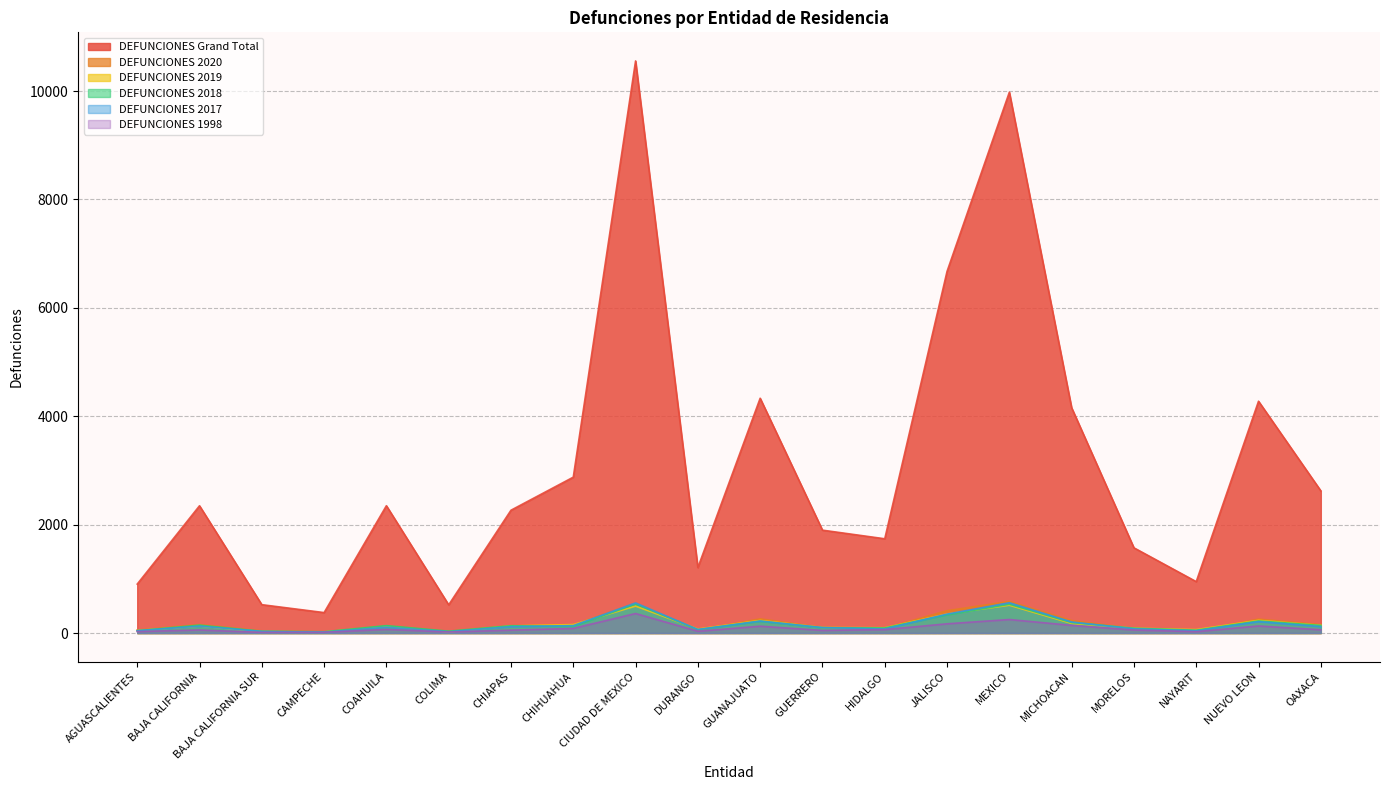

Reading right to left, transcribe all the data shown in this chart.

DEFUNCIONES Grand Total: OAXACA=2623	NUEVO LEON=4277	NAYARIT=948	MORELOS=1572	MICHOACAN=4156	MEXICO=9979	JALISCO=6673	HIDALGO=1739	GUERRERO=1898	GUANAJUATO=4332	DURANGO=1208	CIUDAD DE MEXICO=10556	CHIHUAHUA=2876	CHIAPAS=2266	COLIMA=520	COAHUILA=2349	CAMPECHE=377	BAJA CALIFORNIA SUR=523	BAJA CALIFORNIA=2348	AGUASCALIENTES=903
DEFUNCIONES 2020: OAXACA=155	NUEVO LEON=257	NAYARIT=41	MORELOS=82	MICHOACAN=230	MEXICO=583	JALISCO=412	HIDALGO=89	GUERRERO=101	GUANAJUATO=262	DURANGO=55	CIUDAD DE MEXICO=551	CHIHUAHUA=151	CHIAPAS=136	COLIMA=34	COAHUILA=128	CAMPECHE=23	BAJA CALIFORNIA SUR=40	BAJA CALIFORNIA=156	AGUASCALIENTES=53
DEFUNCIONES 2019: OAXACA=142	NUEVO LEON=234	NAYARIT=63	MORELOS=89	MICHOACAN=177	MEXICO=513	JALISCO=352	HIDALGO=97	GUERRERO=102	GUANAJUATO=232	DURANGO=73	CIUDAD DE MEXICO=497	CHIHUAHUA=156	CHIAPAS=130	COLIMA=21	COAHUILA=123	CAMPECHE=20	BAJA CALIFORNIA SUR=26	BAJA CALIFORNIA=129	AGUASCALIENTES=47
DEFUNCIONES 2018: OAXACA=140	NUEVO LEON=222	NAYARIT=52	MORELOS=88	MICHOACAN=193	MEXICO=531	JALISCO=335	HIDALGO=93	GUERRERO=98	GUANAJUATO=218	DURANGO=63	CIUDAD DE MEXICO=535	CHIHUAHUA=122	CHIAPAS=134	COLIMA=33	COAHUILA=136	CAMPECHE=23	BAJA CALIFORNIA SUR=31	BAJA CALIFORNIA=145	AGUASCALIENTES=43
DEFUNCIONES 2017: OAXACA=118	NUEVO LEON=210	NAYARIT=41	MORELOS=77	MICHOACAN=204	MEXICO=559	JALISCO=349	HIDALGO=75	GUERRERO=100	GUANAJUATO=221	DURANGO=64	CIUDAD DE MEXICO=555	CHIHUAHUA=137	CHIAPAS=117	COLIMA=24	COAHUILA=108	CAMPECHE=15	BAJA CALIFORNIA SUR=30	BAJA CALIFORNIA=127	AGUASCALIENTES=43
DEFUNCIONES 1998: OAXACA=60	NUEVO LEON=130	NAYARIT=25	MORELOS=55	MICHOACAN=141	MEXICO=249	JALISCO=170	HIDALGO=63	GUERRERO=48	GUANAJUATO=126	DURANGO=32	CIUDAD DE MEXICO=360	CHIHUAHUA=85	CHIAPAS=53	COLIMA=19	COAHUILA=67	CAMPECHE=14	BAJA CALIFORNIA SUR=12	BAJA CALIFORNIA=56	AGUASCALIENTES=27